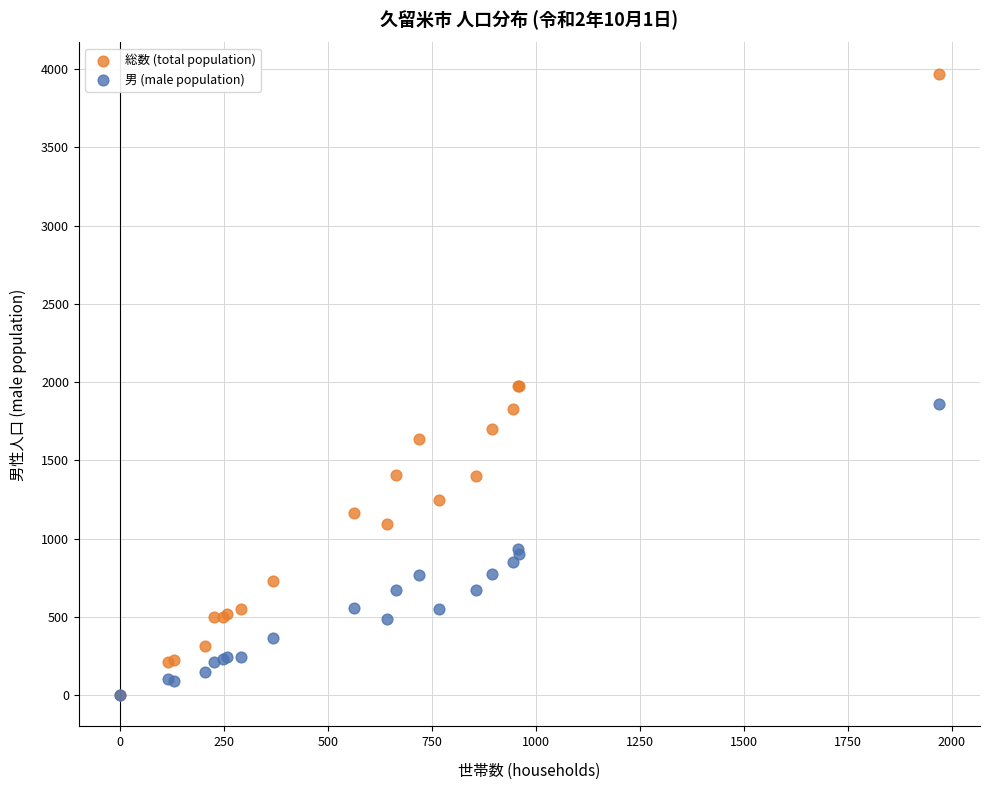

What are all the series names shown in the legend?

総数 (total population), 男 (male population)